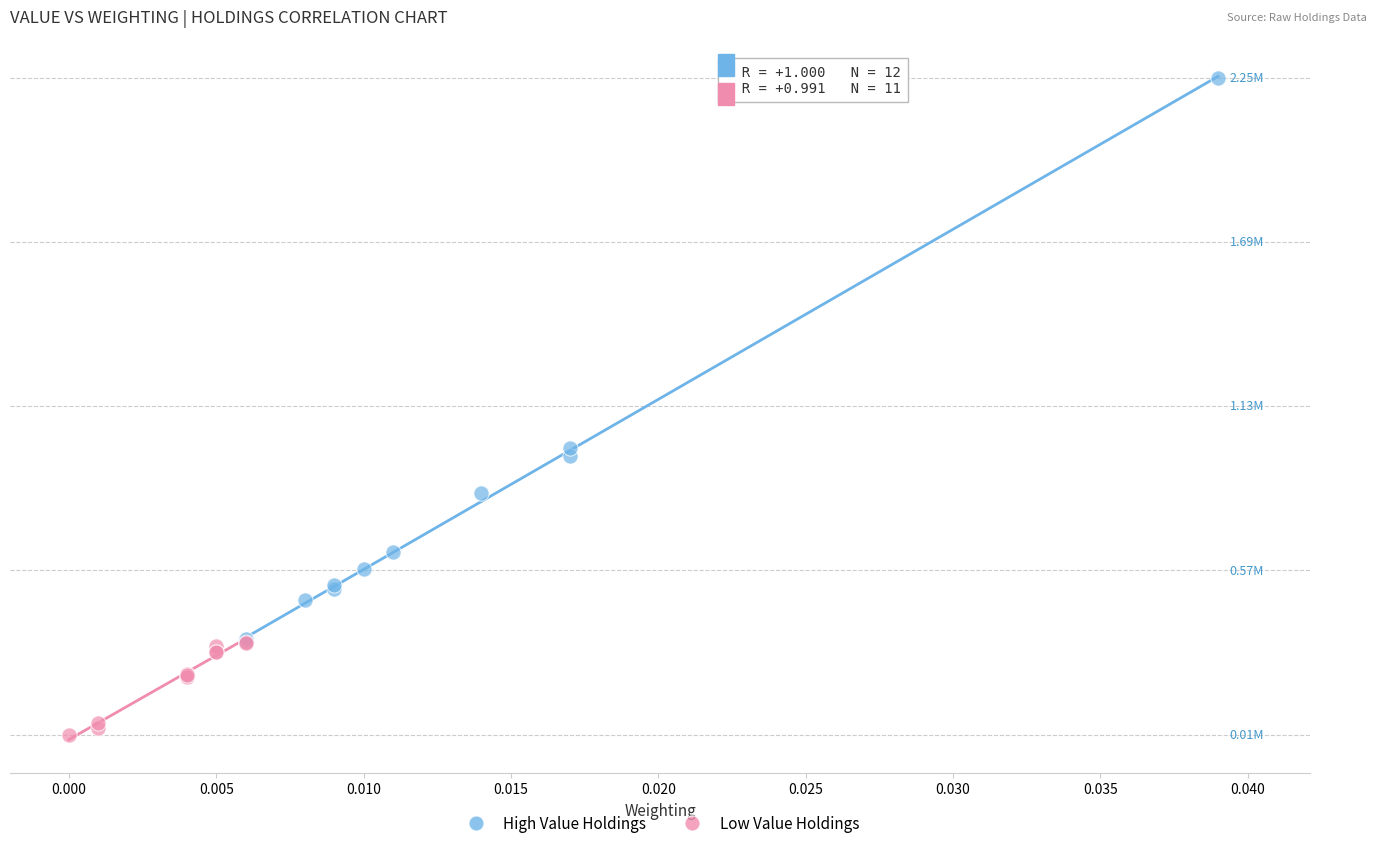

What are all the series names shown in the legend?

High Value Holdings, Low Value Holdings